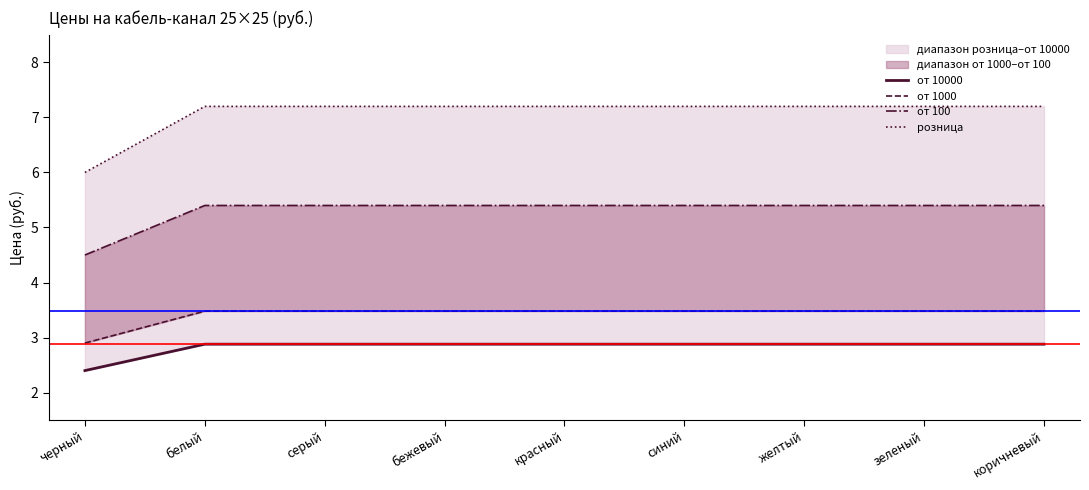

What is the label of the 8th point from the left?

зеленый